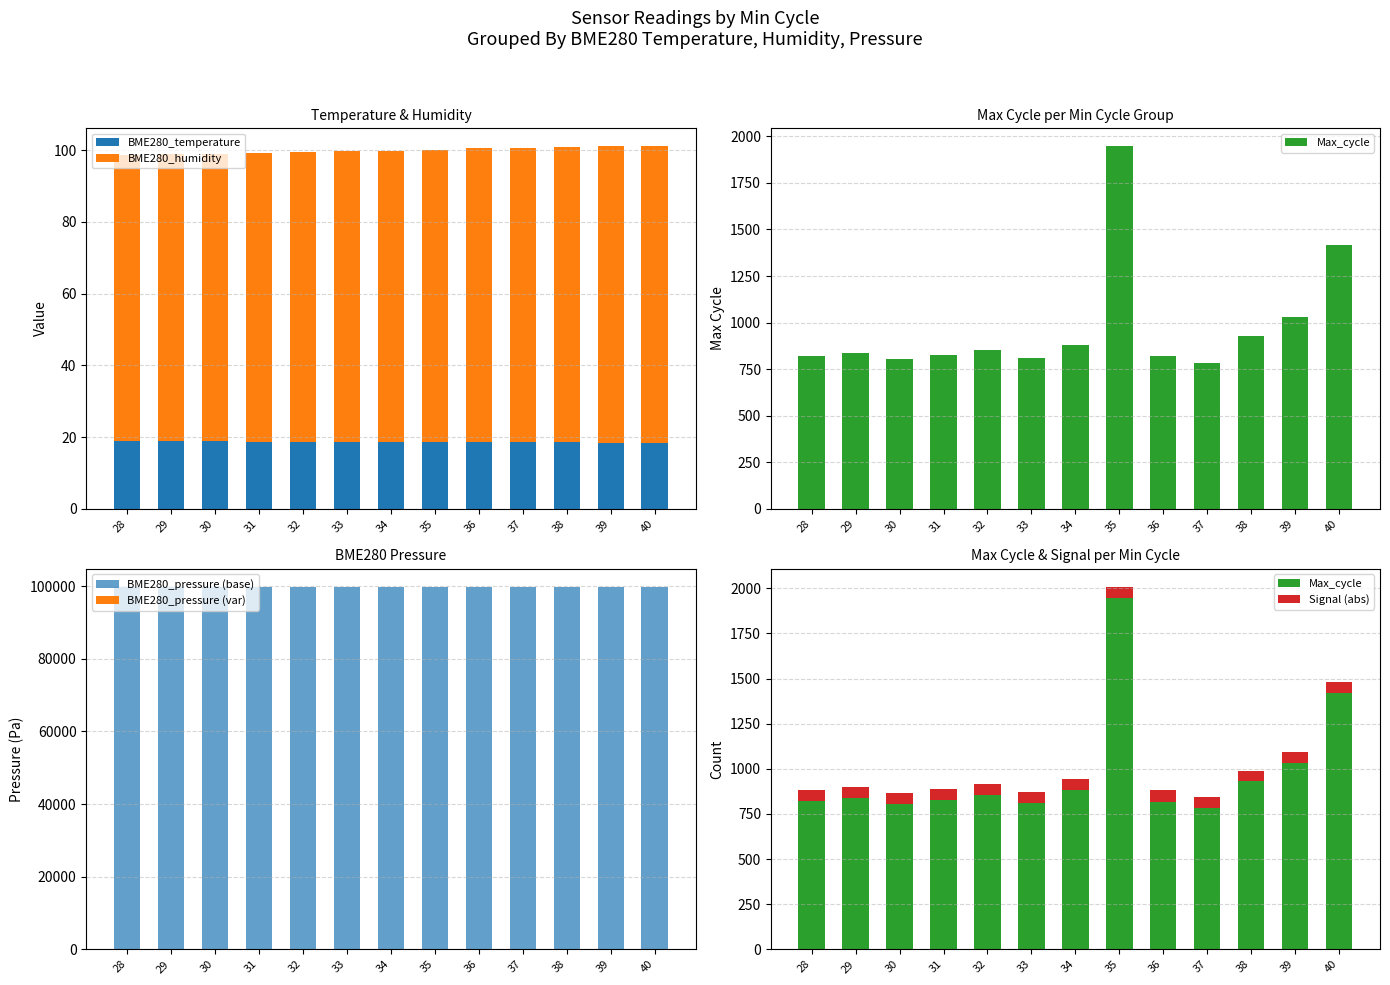

Which has a higher value, 28 or 38?

28